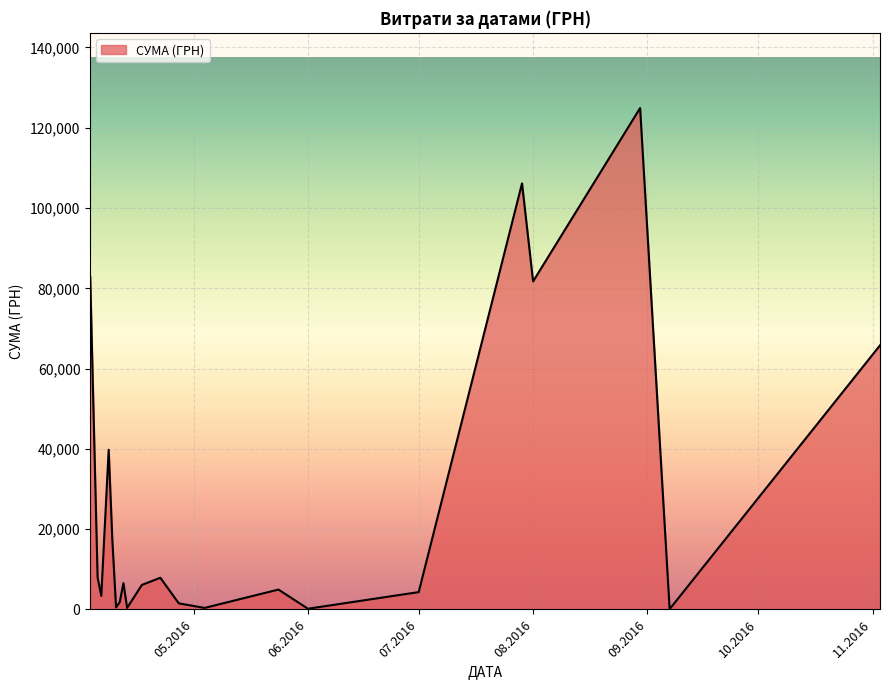

What is the greatest value displayed?

124904.8